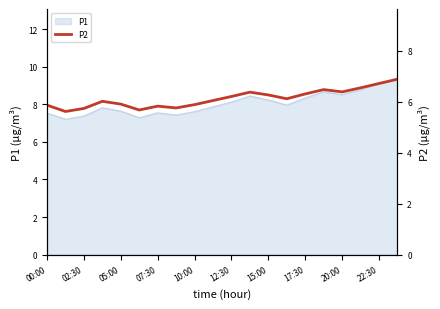

True or false: P1 has a value of 9.1 at 22:30.

True